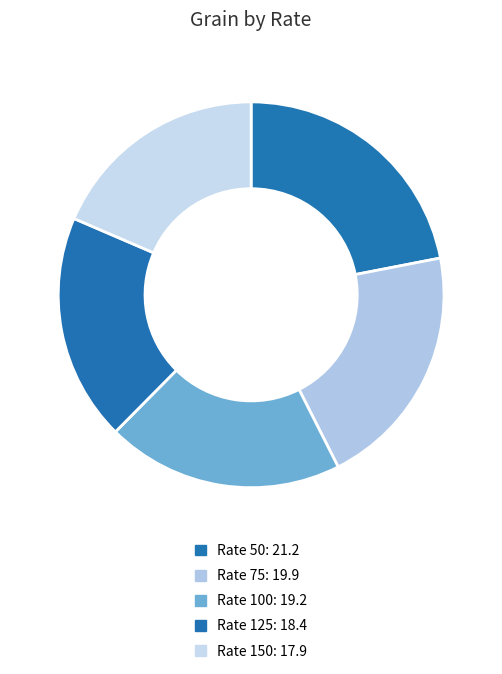

Is there any slice that represents more than half of the pie?

No